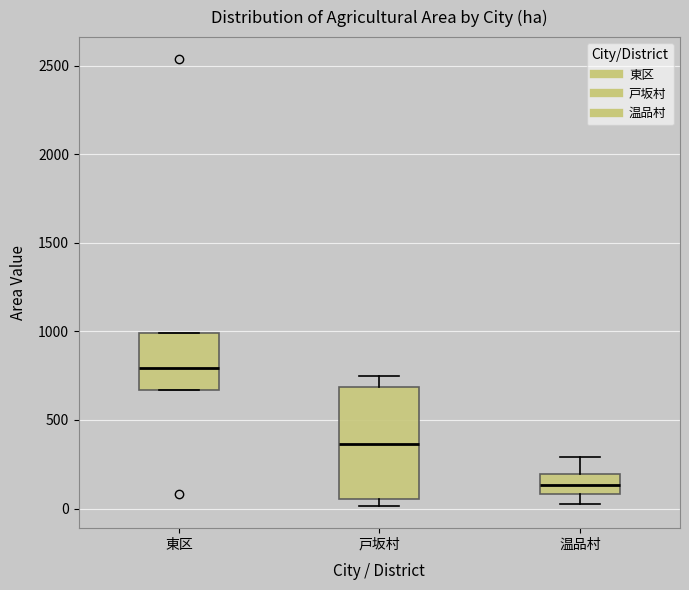

Comparing the boxes themselves (not the whiskers), which one is the tallest?

戸坂村